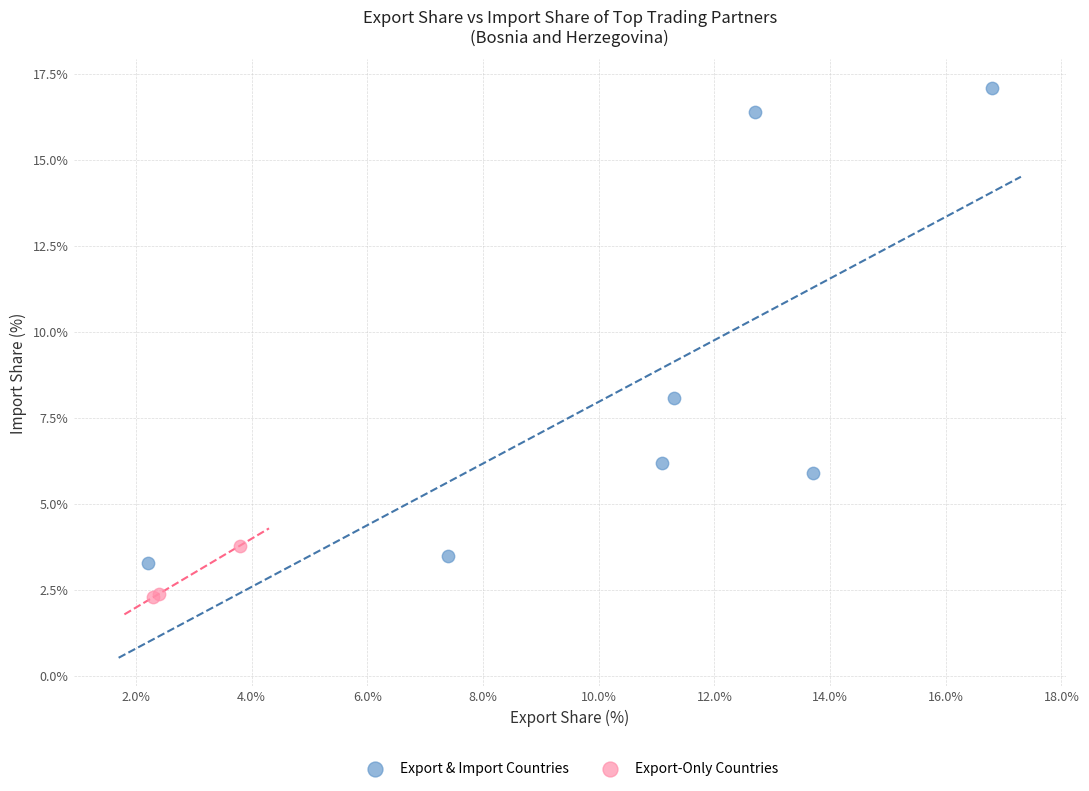

Which series contains the lowest Y value?

Export-Only Countries